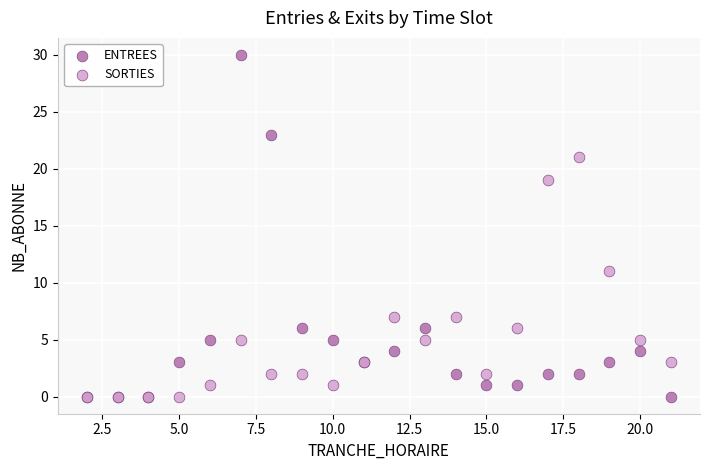

In the SORTIES series, what Y value is closest to 10?

11